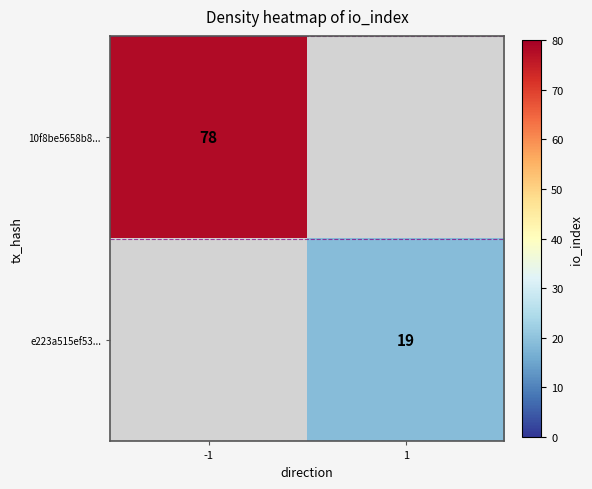

True or false: 10f8be5658b8... has a value of 136.2 at -1.

False